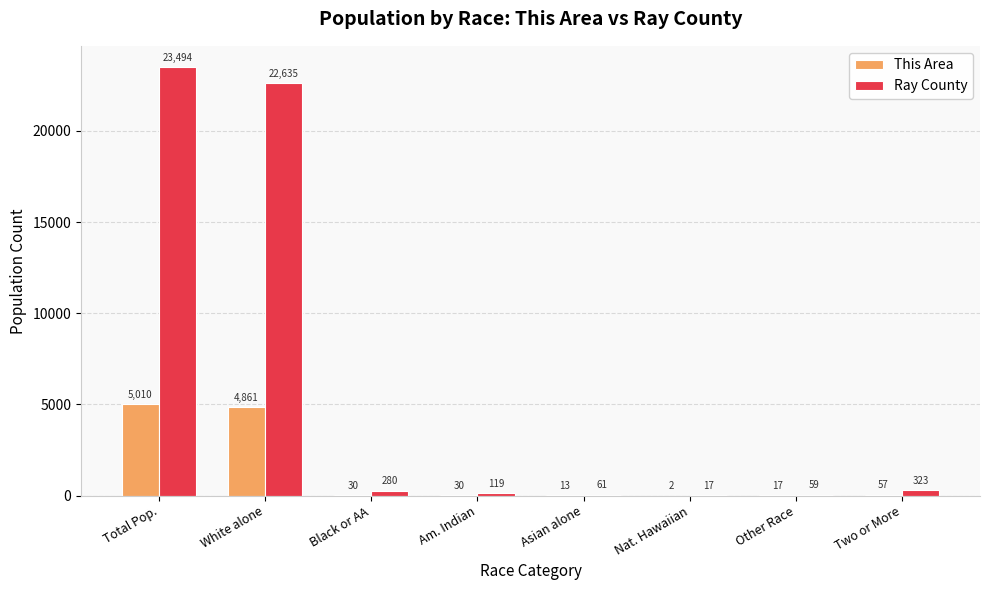

What is the difference between the Ray County values at Total Pop. and Other Race?

23435